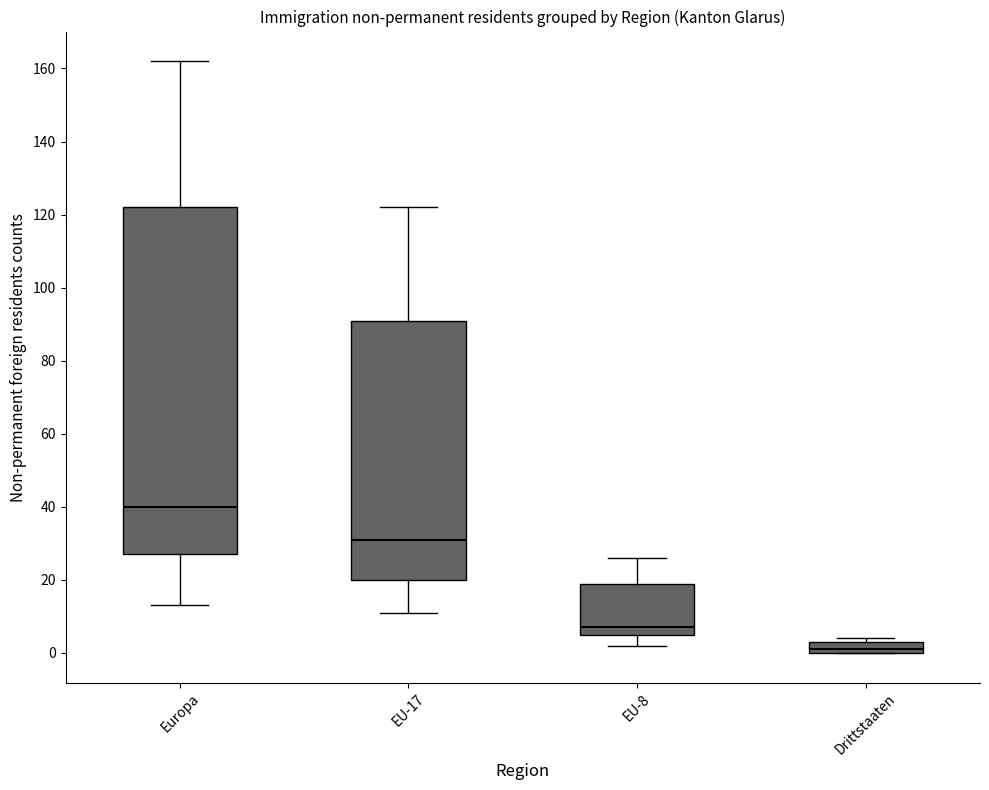

Reading left to right, read every box against the y-axis: the position of its median line, the range the box covers, and the ends of its whiskers. The values are not printed on the chart, so give them approximately, as read against the axis.

Europa: median 40, box 28 to 122, whiskers 14 to 162
EU-17: median 32, box 20 to 92, whiskers 12 to 122
EU-8: median 8, box 6 to 20, whiskers 2 to 26
Drittstaaten: median 2, box 0 to 4, whiskers 0 to 4 (just above the box's upper edge)